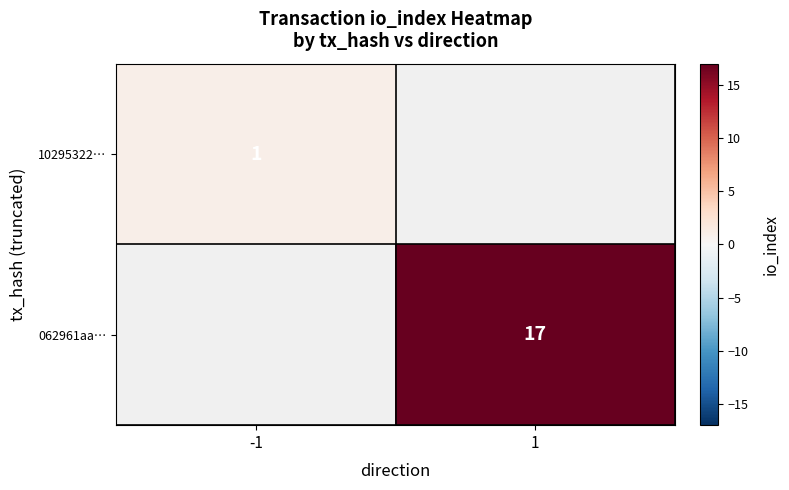

The 062961aa… series shows 6 at 1. True or false?

False